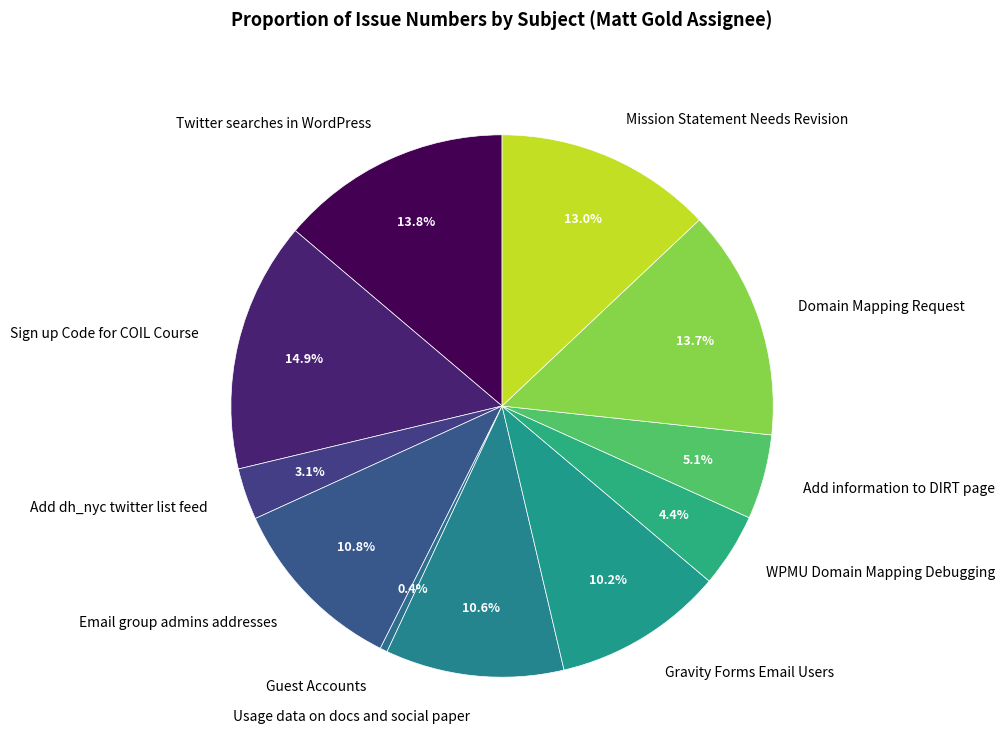

What percentage is NOT represented by Guest Accounts?

99.6%